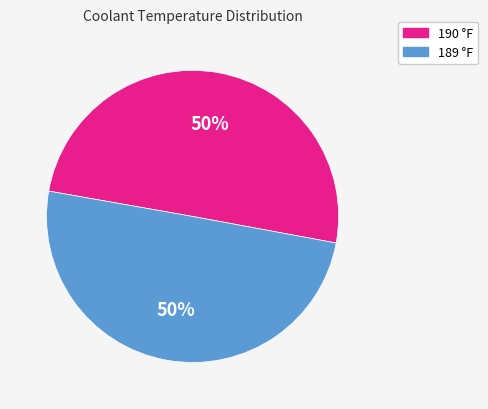

To the nearest percent, what is the average slice percentage?

50%